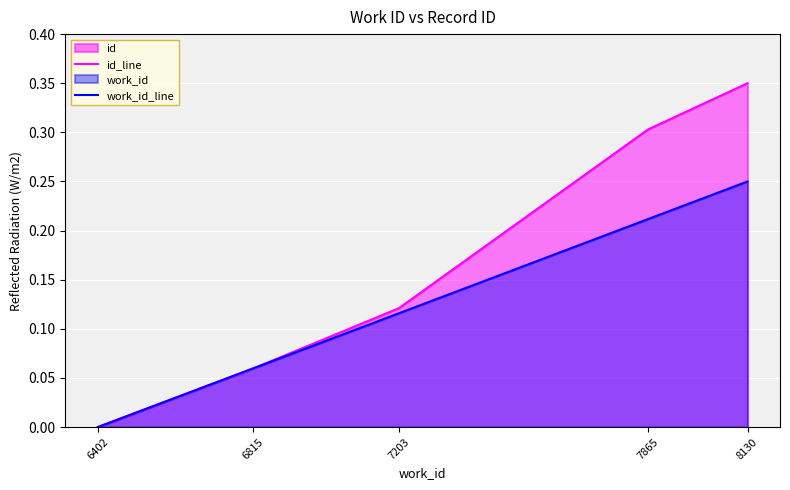

At which label is id_line closest to 0?

6402